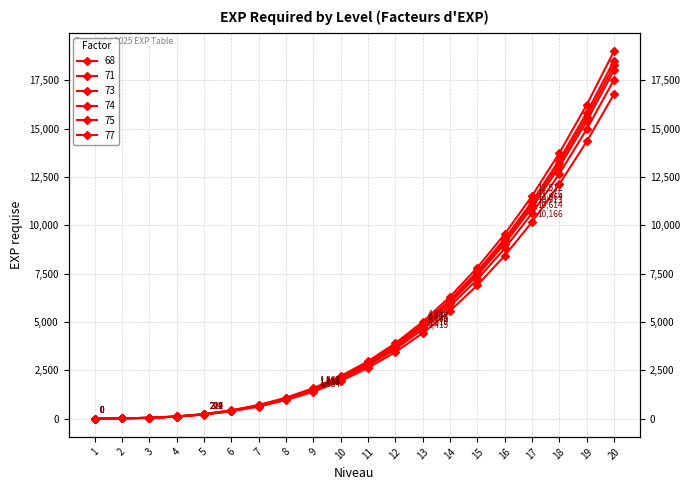

Count the number of categories in the chart.

20